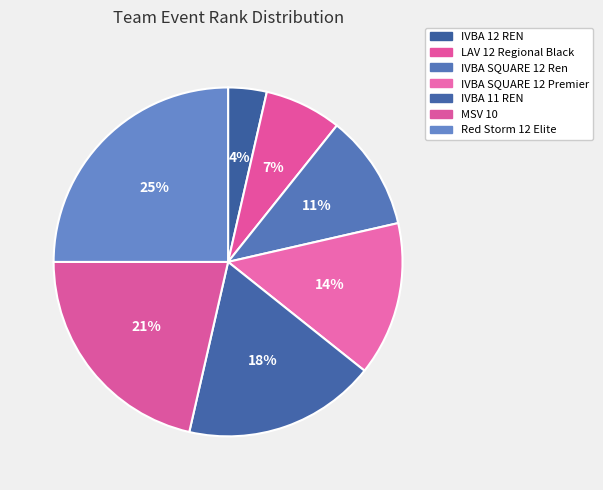

Is the sum of IVBA 12 REN and LAV 12 Regional Black greater than half?

No